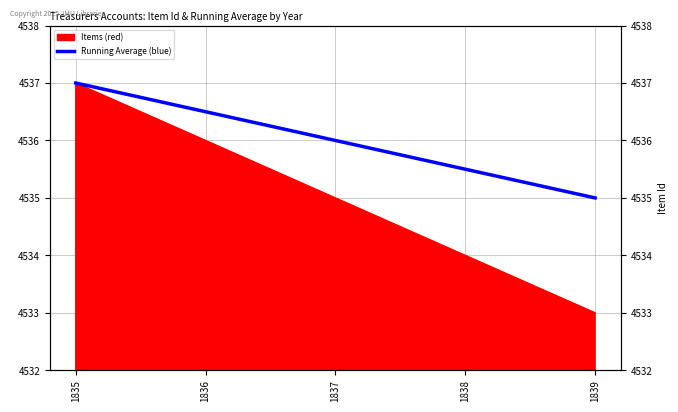

Which category has the highest value across all series?

1835